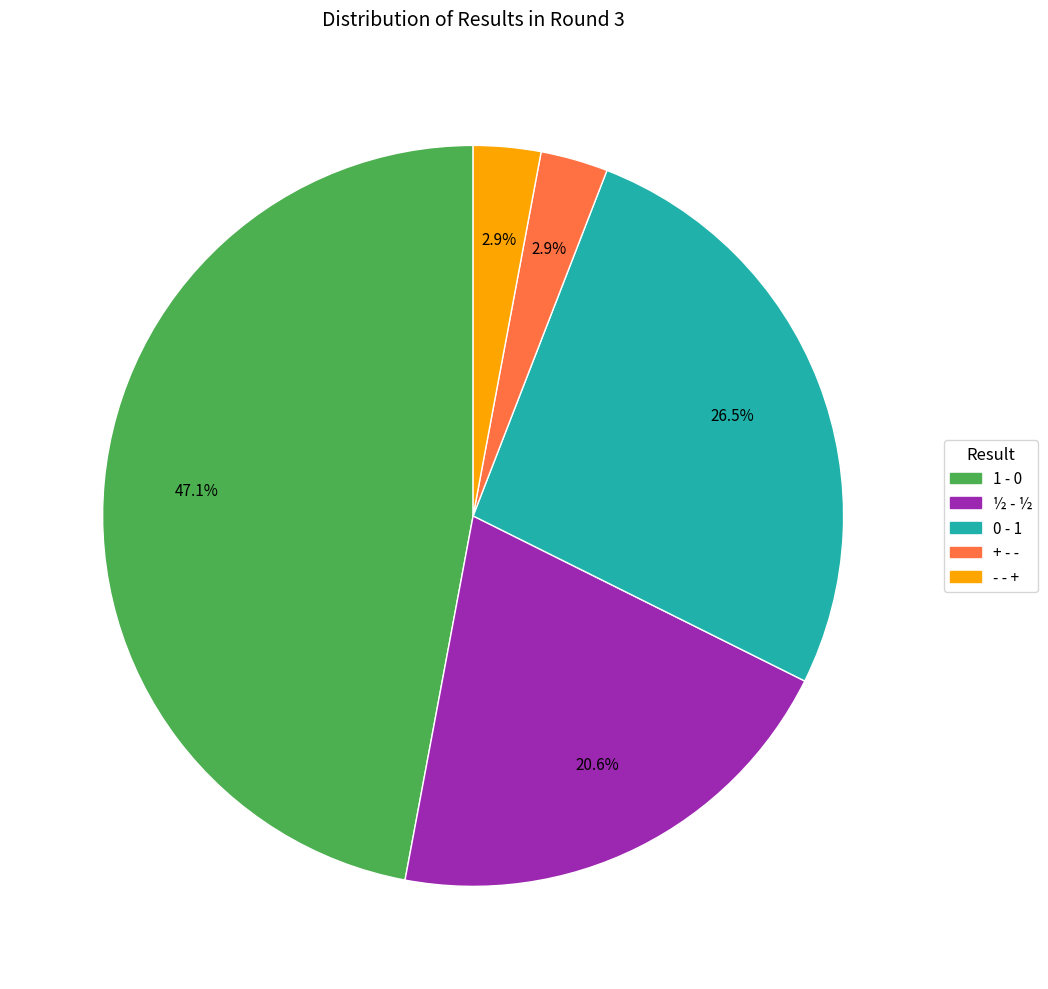

Is the sum of 0 - 1 and ½ - ½ greater than half?

No